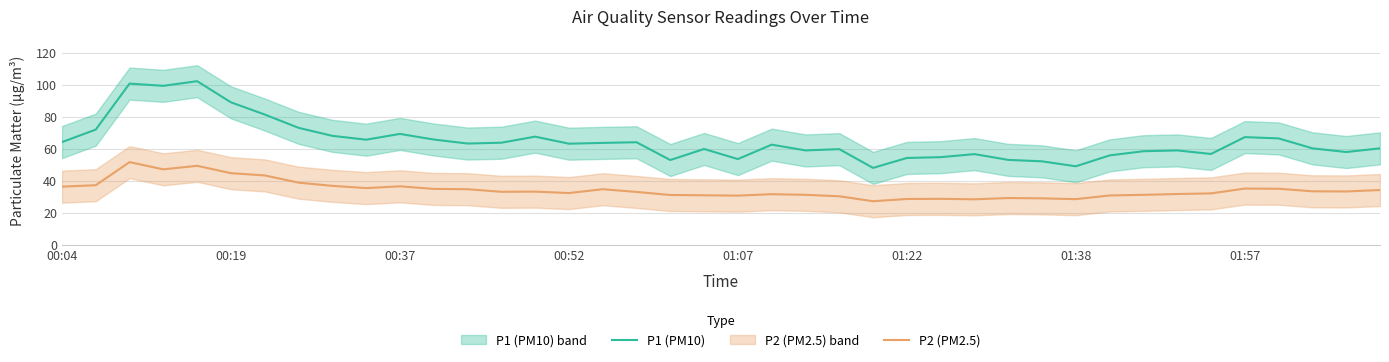

List the series in order of their peak value, lowest first.

P2 (PM2.5), P1 (PM10)